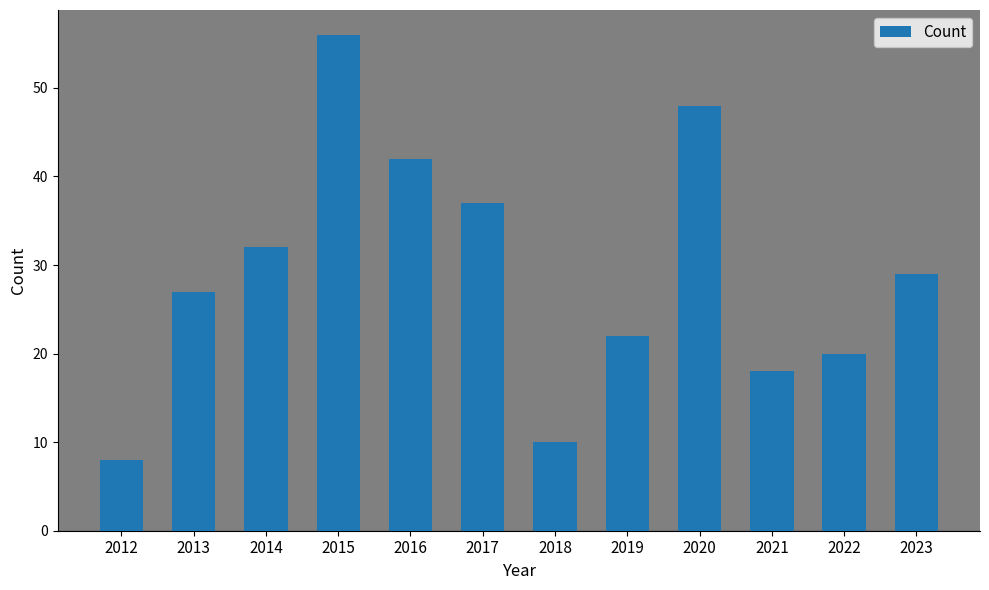

Which has a higher value, 2012 or 2015?

2015